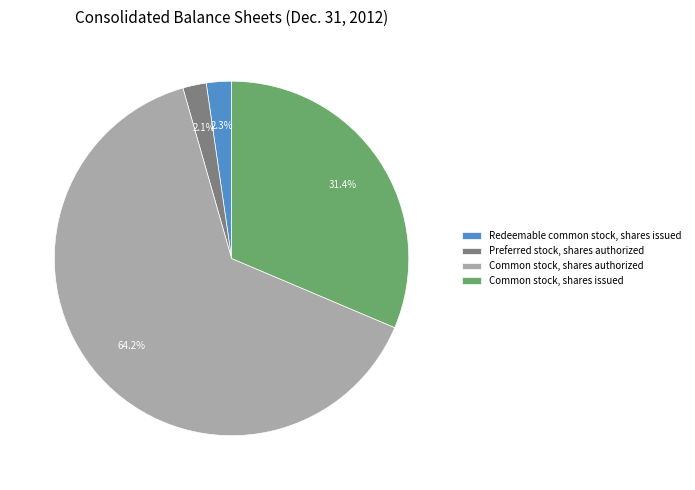

How many segments does this pie chart have?

4